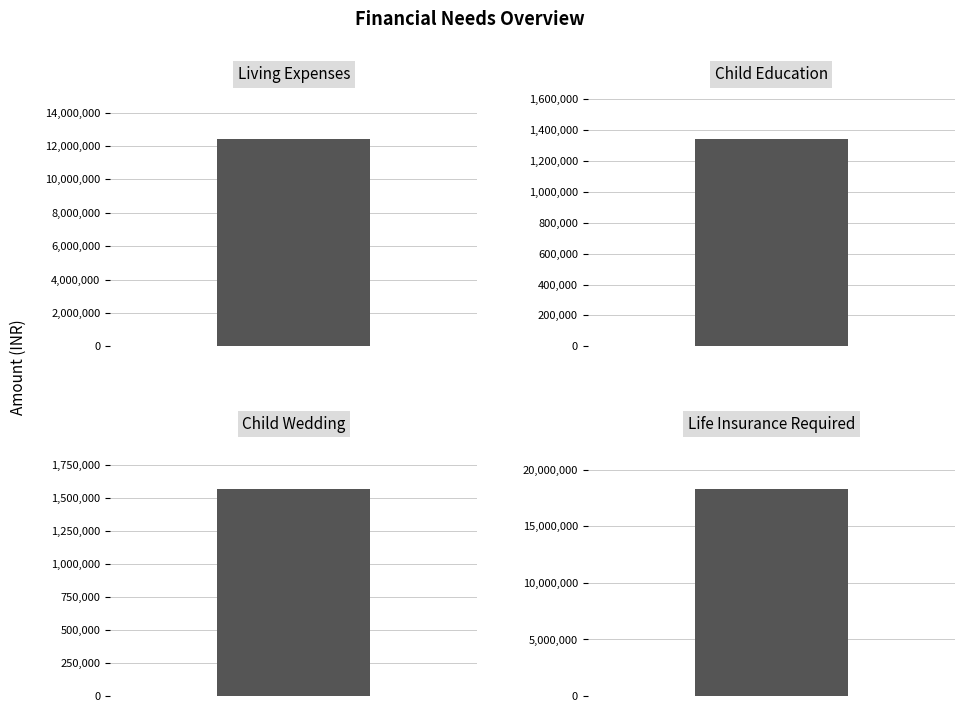

List the labels in order of value, largest first.

Life Insurance Required, Living Expenses, Child Wedding, Child Education